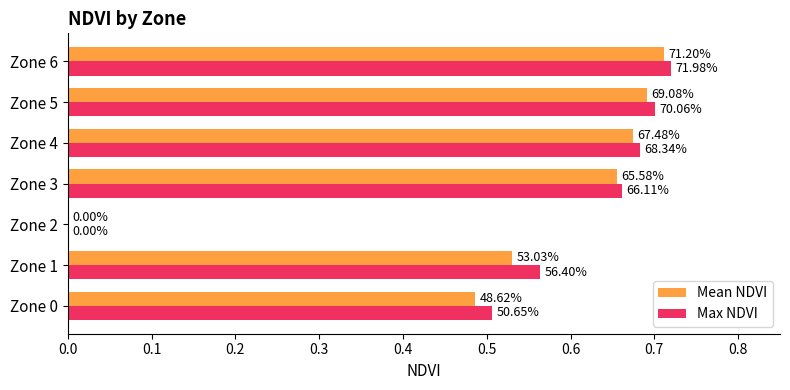

What are all the series names shown in the legend?

Mean NDVI, Max NDVI